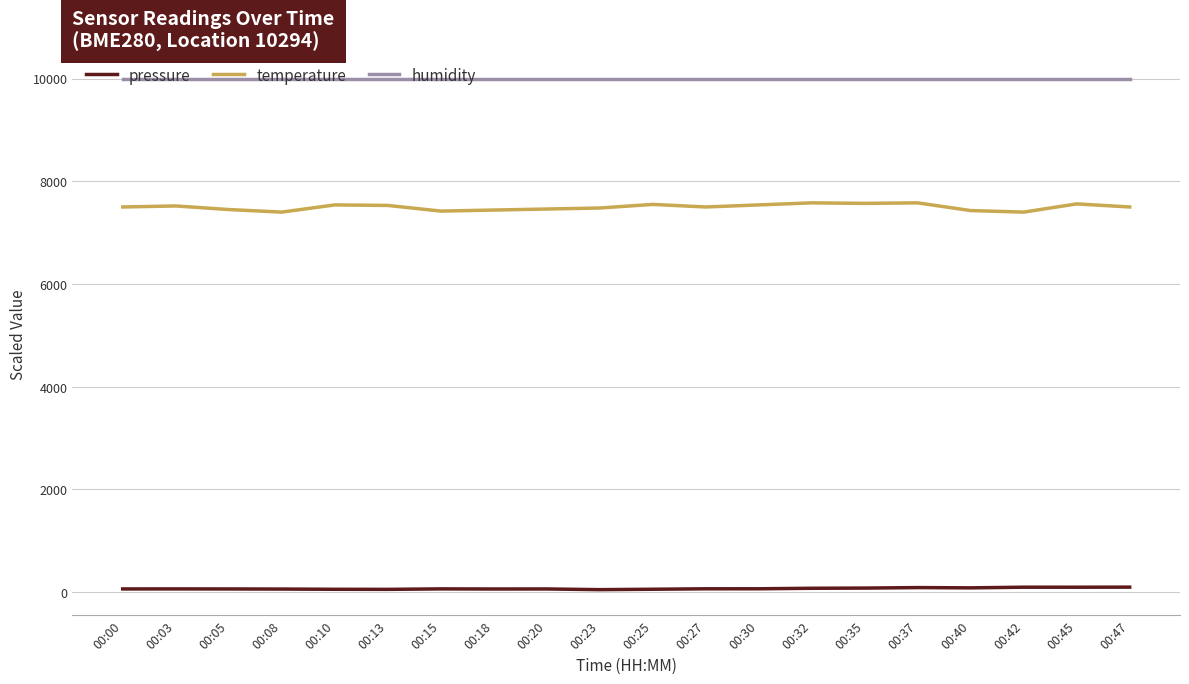

Rank the series at 00:05 from highest to lowest value.

humidity, temperature, pressure